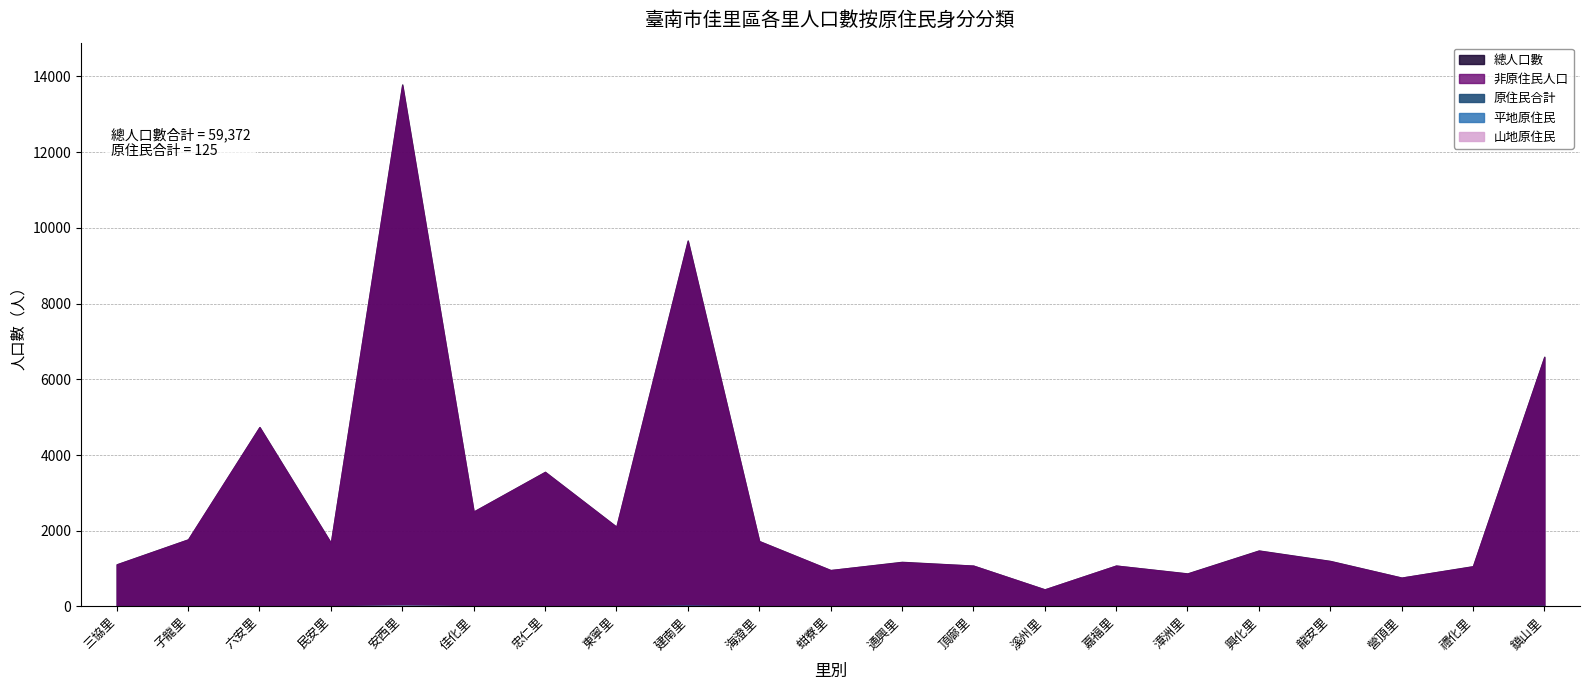

Count the number of categories in the chart.

21